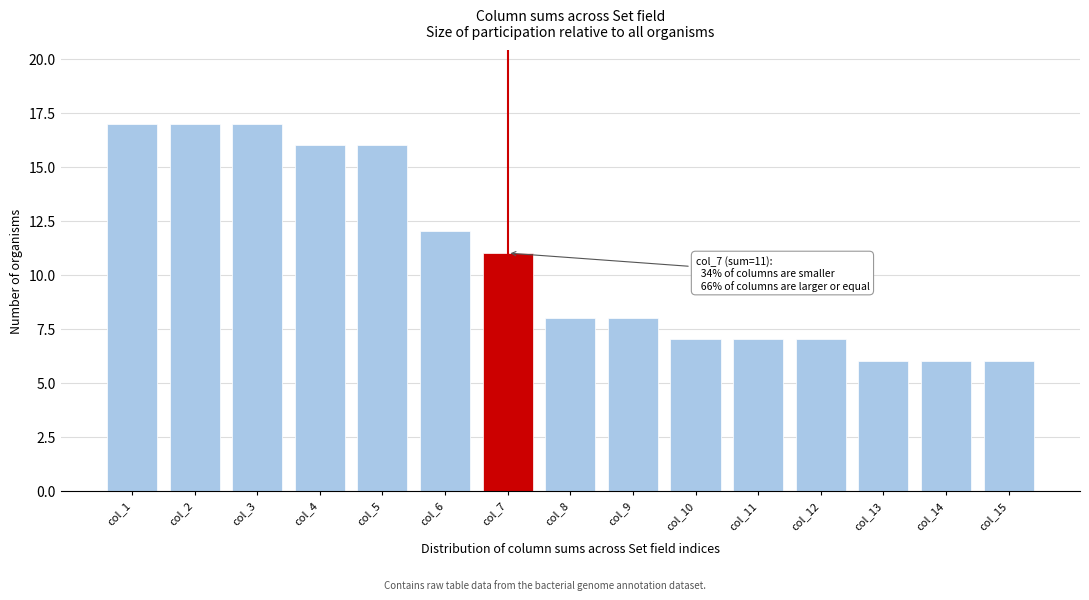

Reading right to left, extract all data points from this chart.

col_15=6	col_14=6	col_13=6	col_12=7	col_11=7	col_10=7	col_9=8	col_8=8	col_7=11	col_6=12	col_5=16	col_4=16	col_3=17	col_2=17	col_1=17